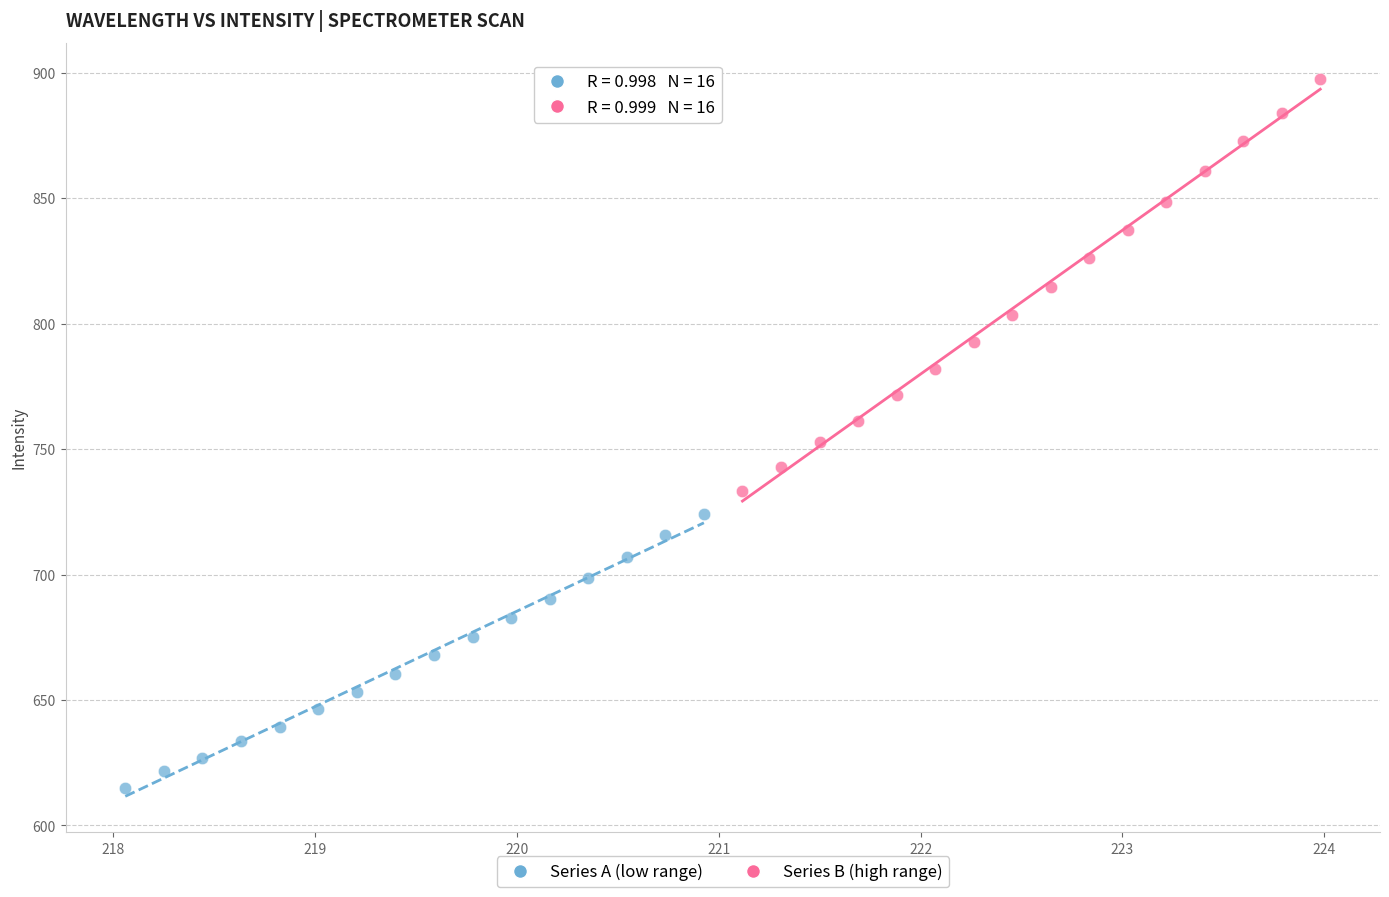

What are all the series names shown in the legend?

Series A (low range), Series B (high range)